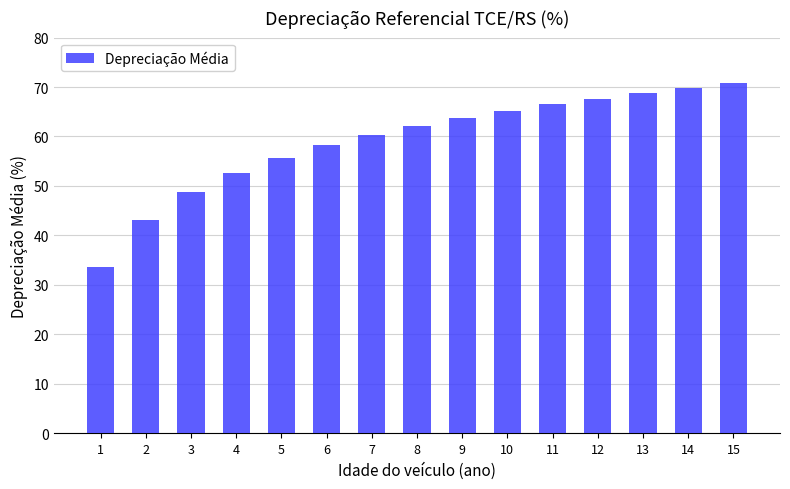

The chart shows a value of 70.7 at 15. True or false?

True